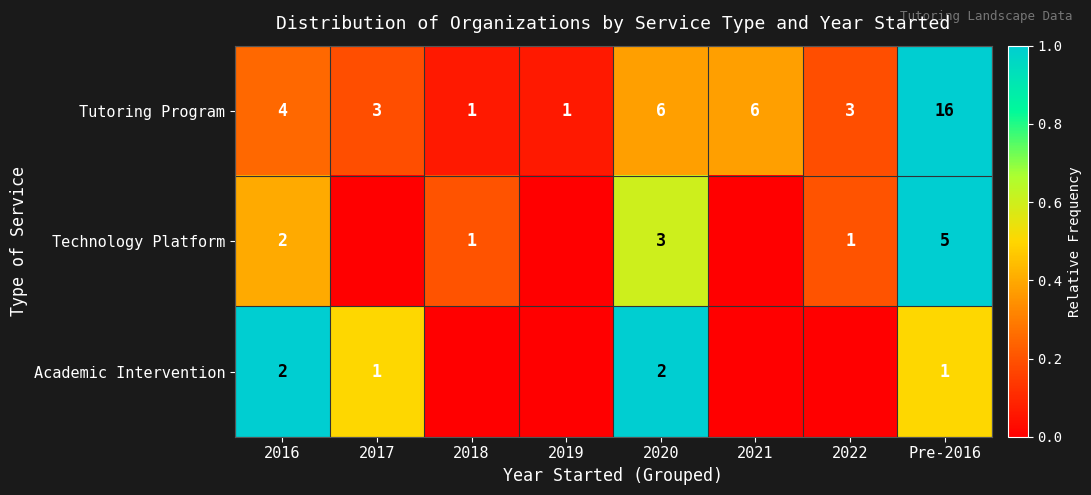

The Tutoring Program series shows 2 at 2020. True or false?

False